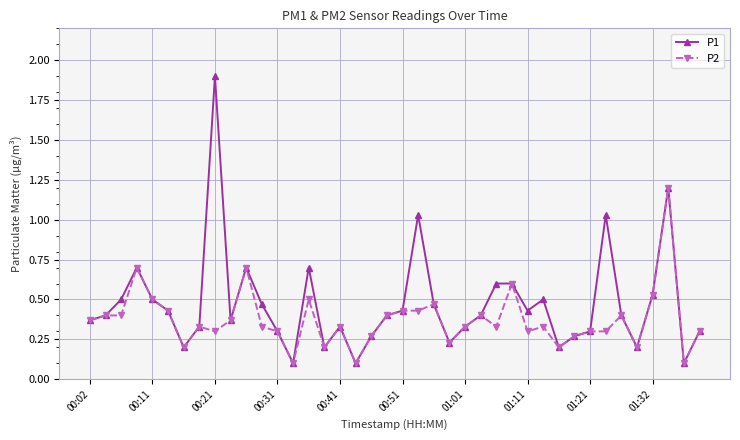

True or false: P1 has more than 2 interior local peaks.

True